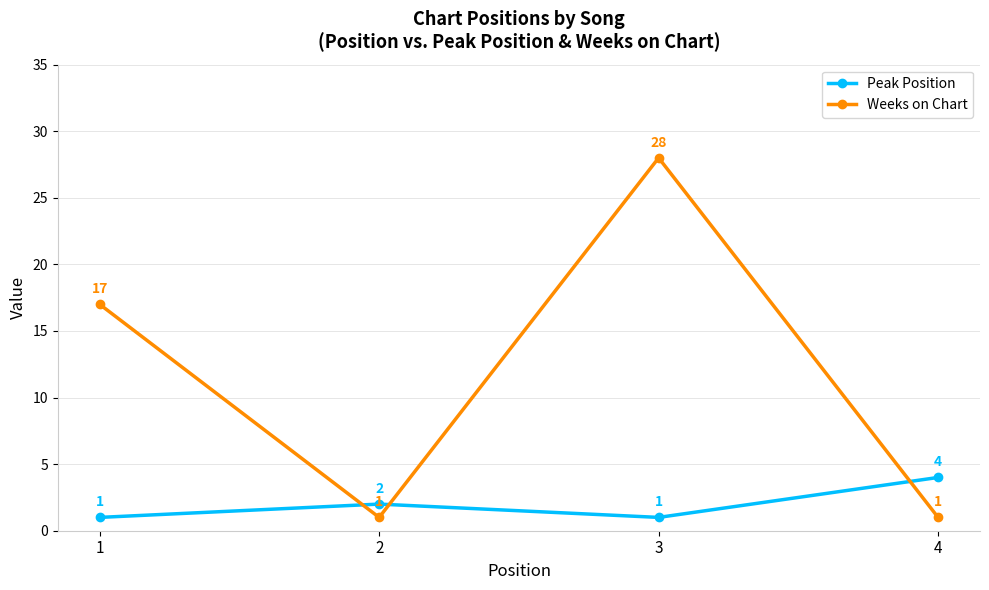

How many Weeks on Chart values are between 1 and 28?

4